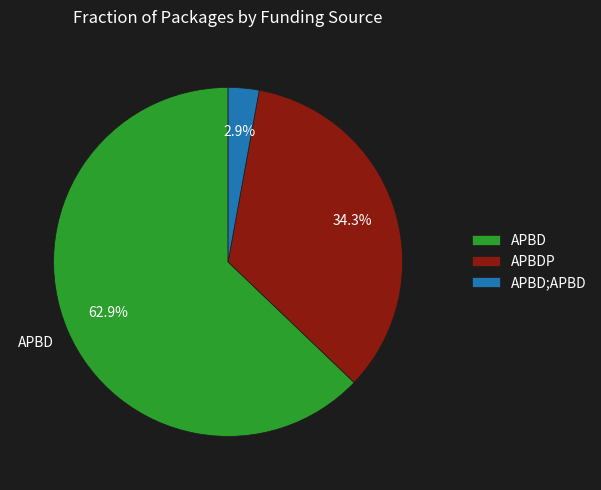

Is it true that APBD is 13% of the pie?

False